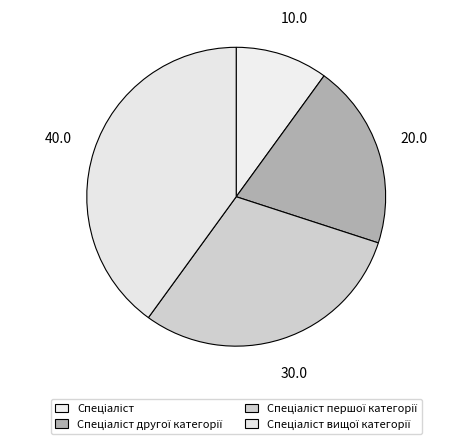

Which slice is the largest?

Спеціаліст вищої категорії